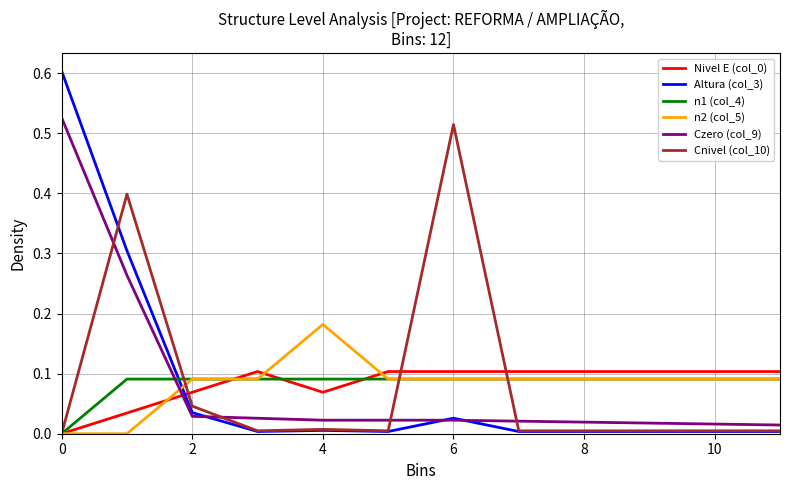

Count the Nivel E (col_0) values in the range 0 to 1.

12